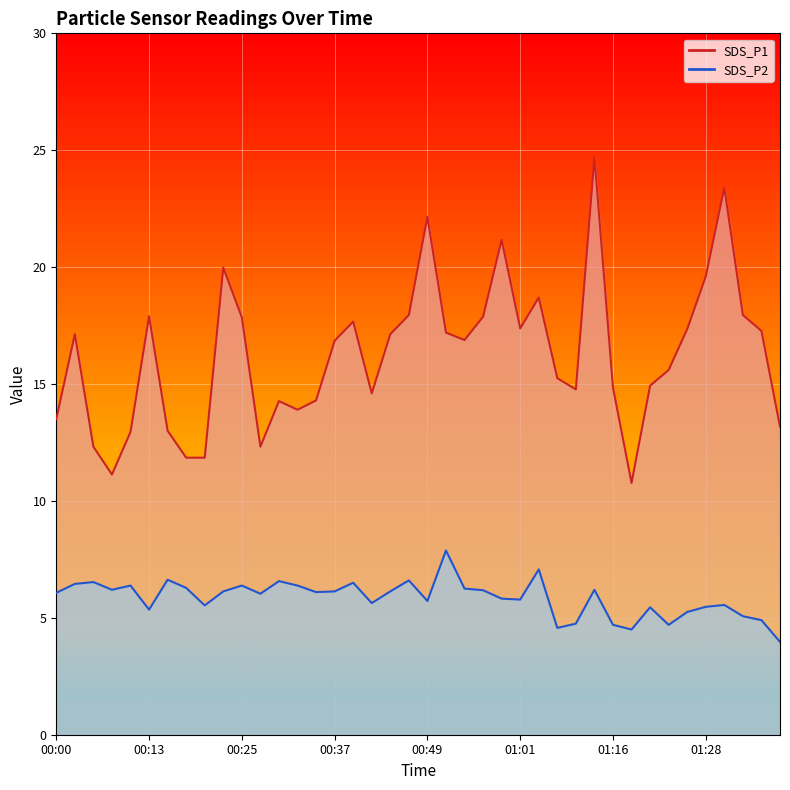

Which series has the largest range (max minus min)?

SDS_P1